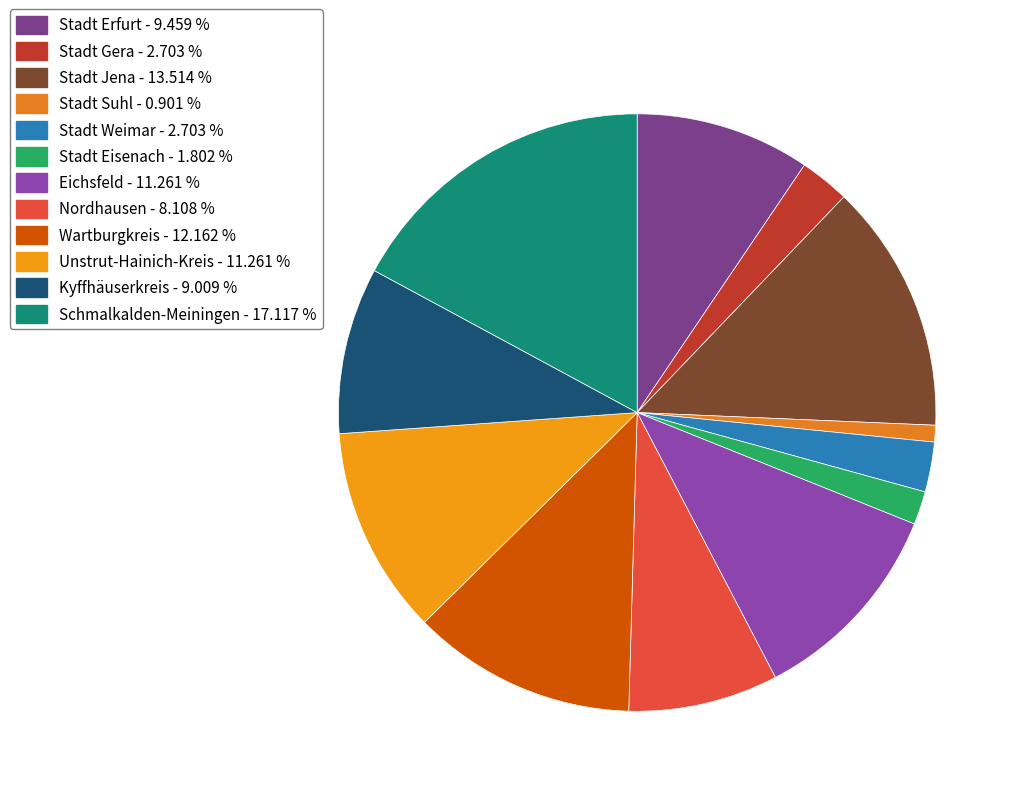

Which category has the biggest portion of the pie?

Schmalkalden-Meiningen